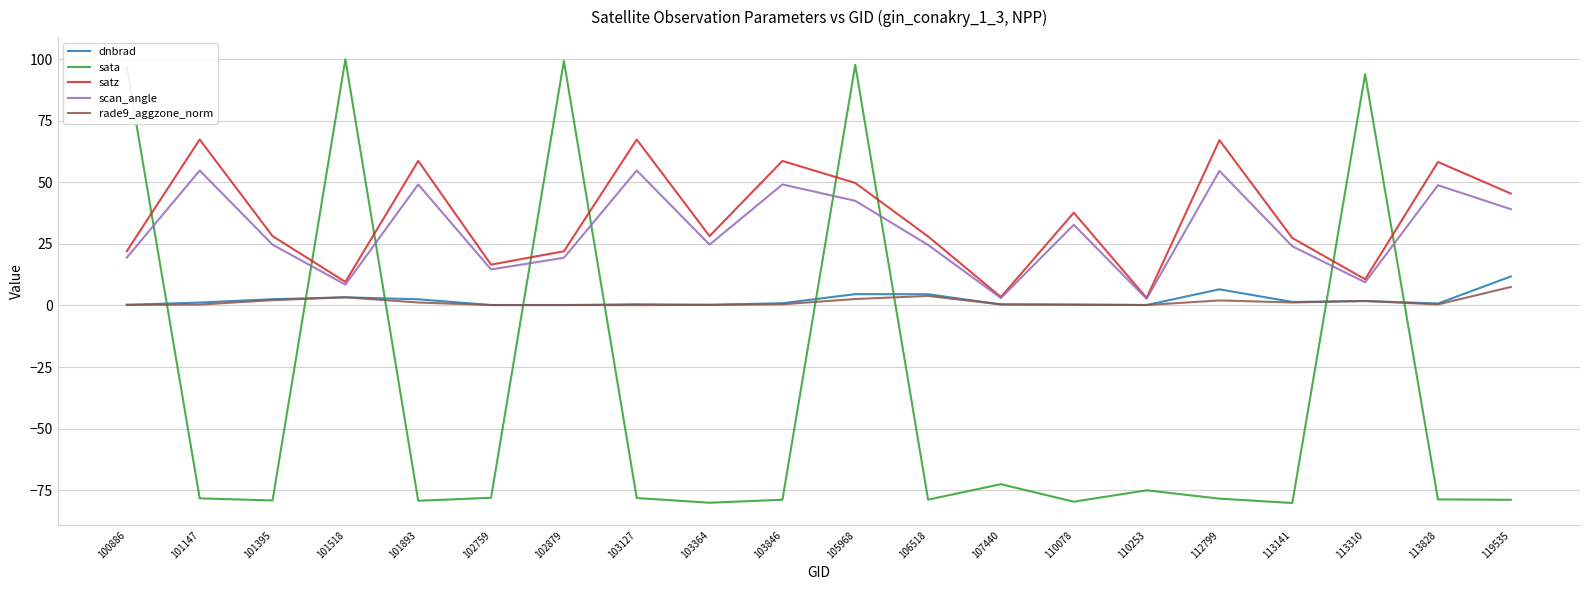

What is the total value across all series at 101395?

-21.7